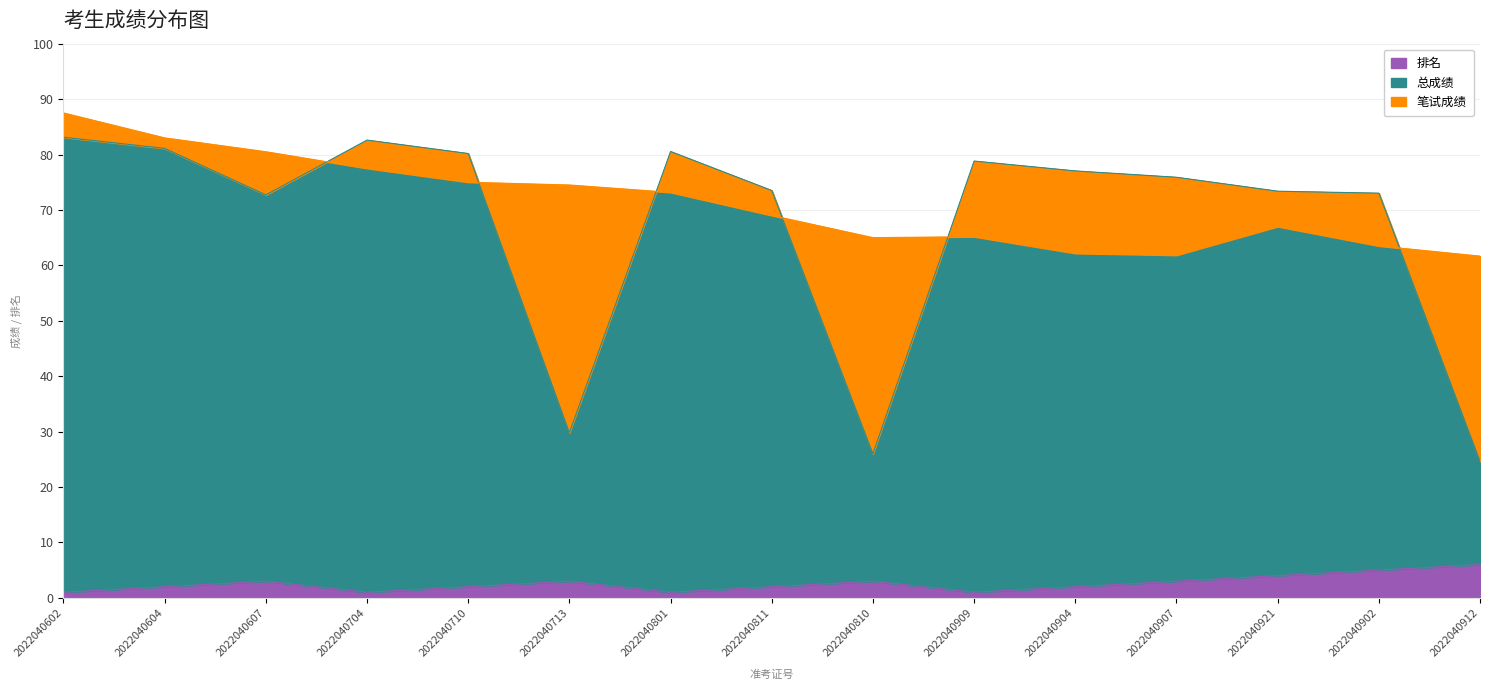

The value of 排名 at 2022040810 is 3. True or false?

True